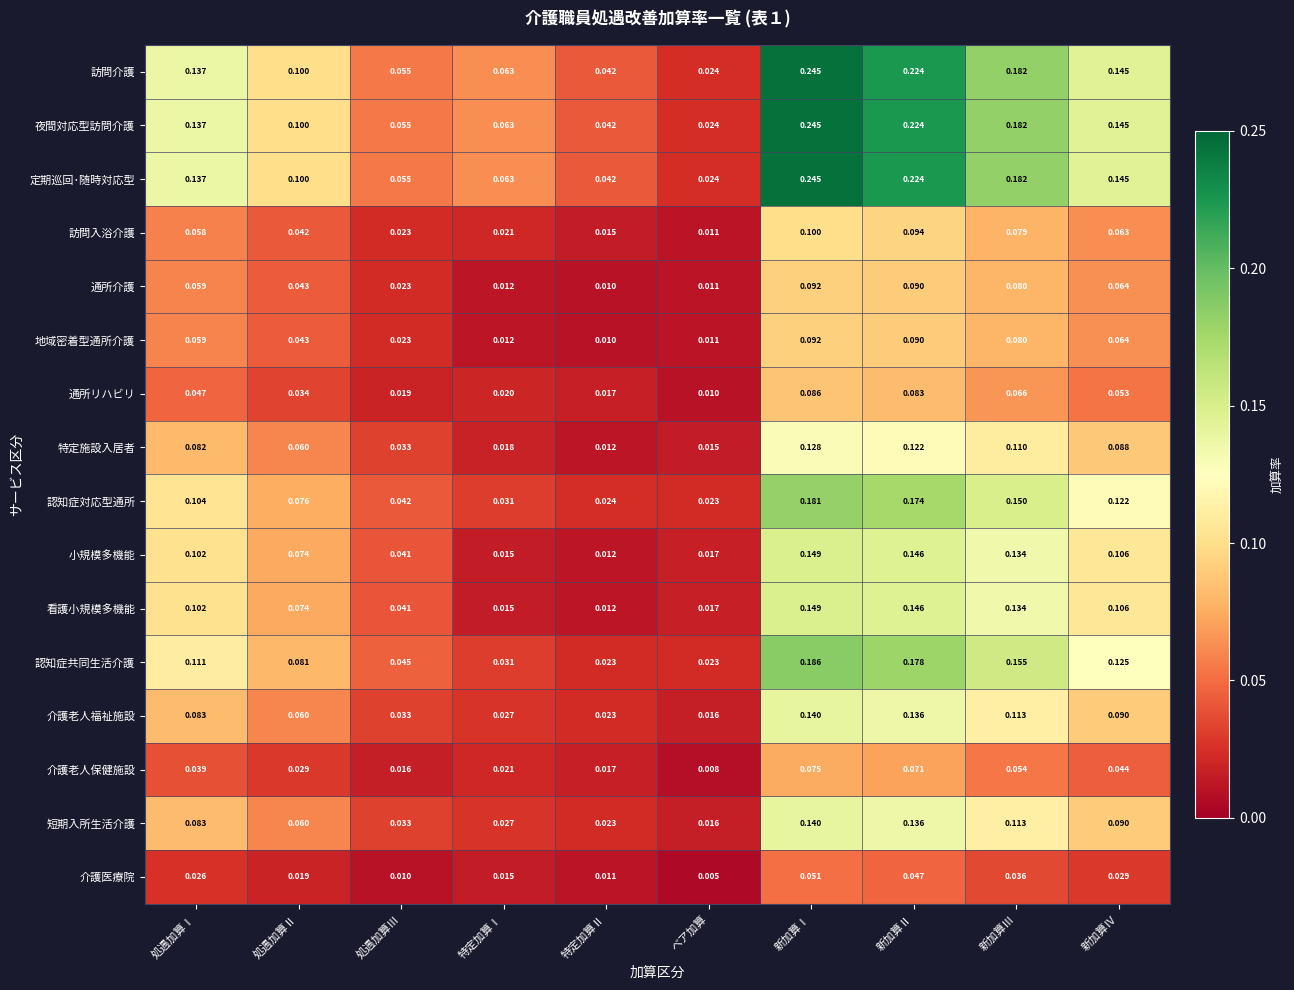

What is the spread (max minus min) of values at 特定加算Ⅰ?

0.1